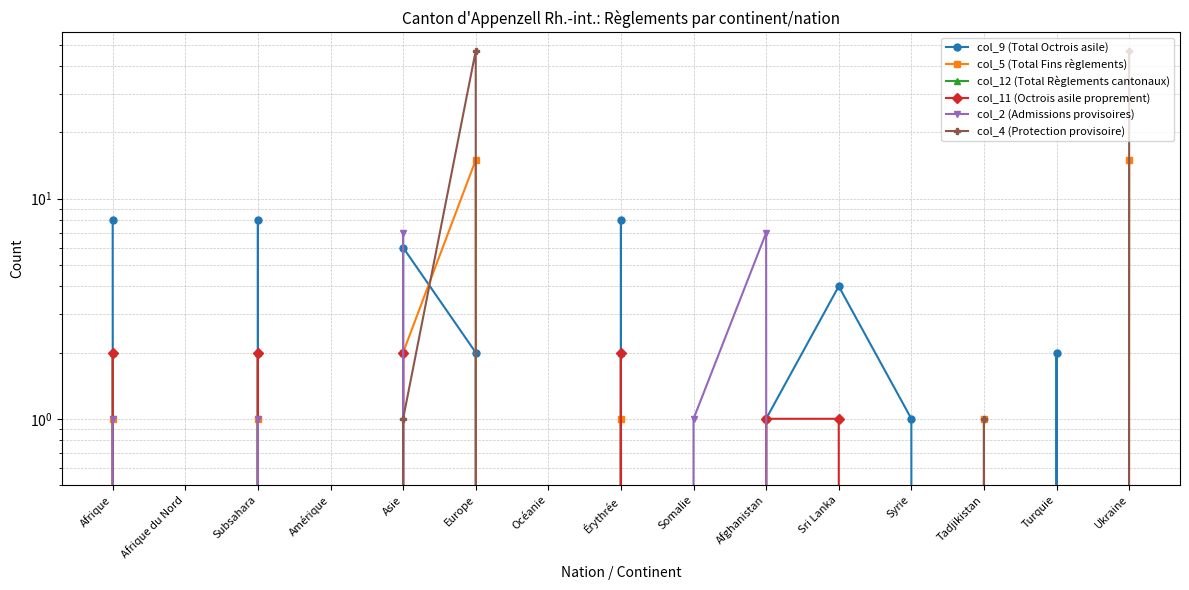

In col_9 (Total Octrois asile), how many points are lower than both neighbors (excluding endpoints)?

5